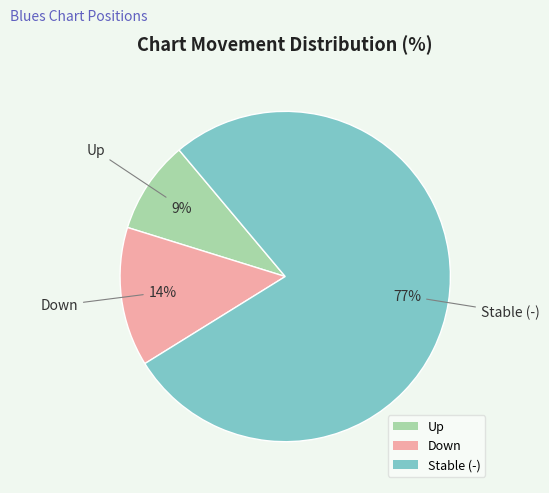

Count the number of slices in the pie.

3